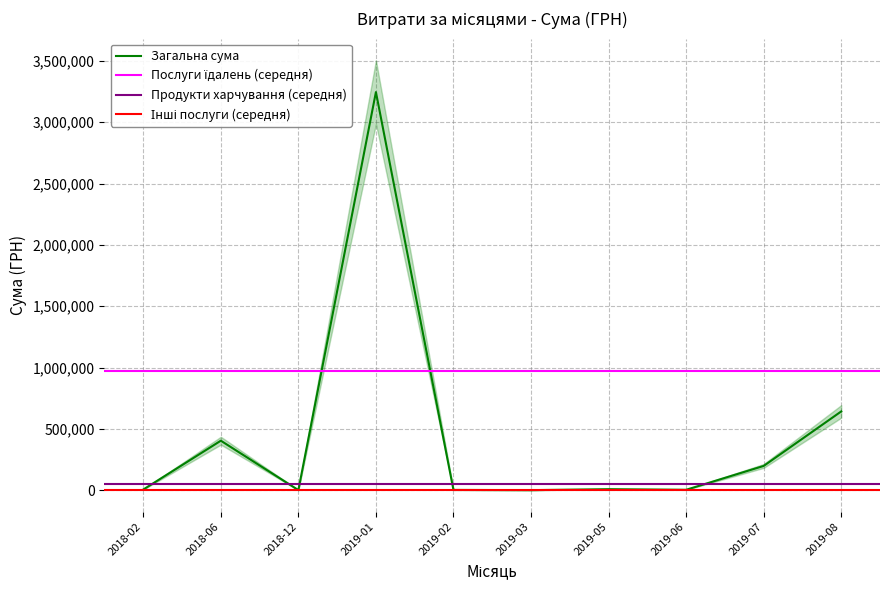

True or false: Продукти харчування has a value of 75670.0 at 3.

True